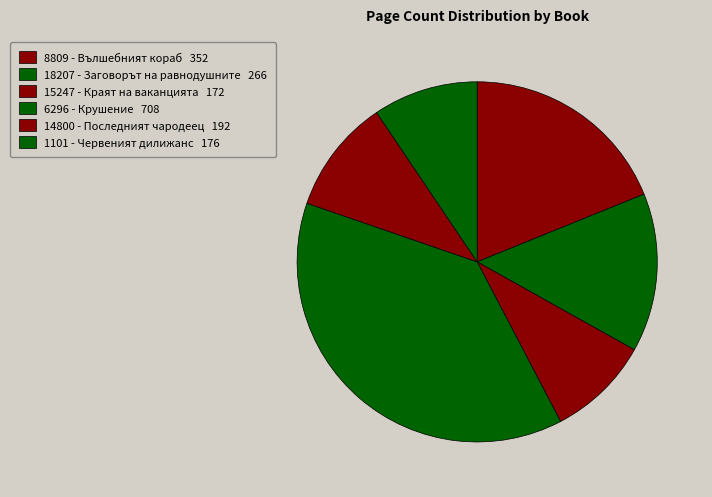

To the nearest percent, what is the average slice percentage?

17%